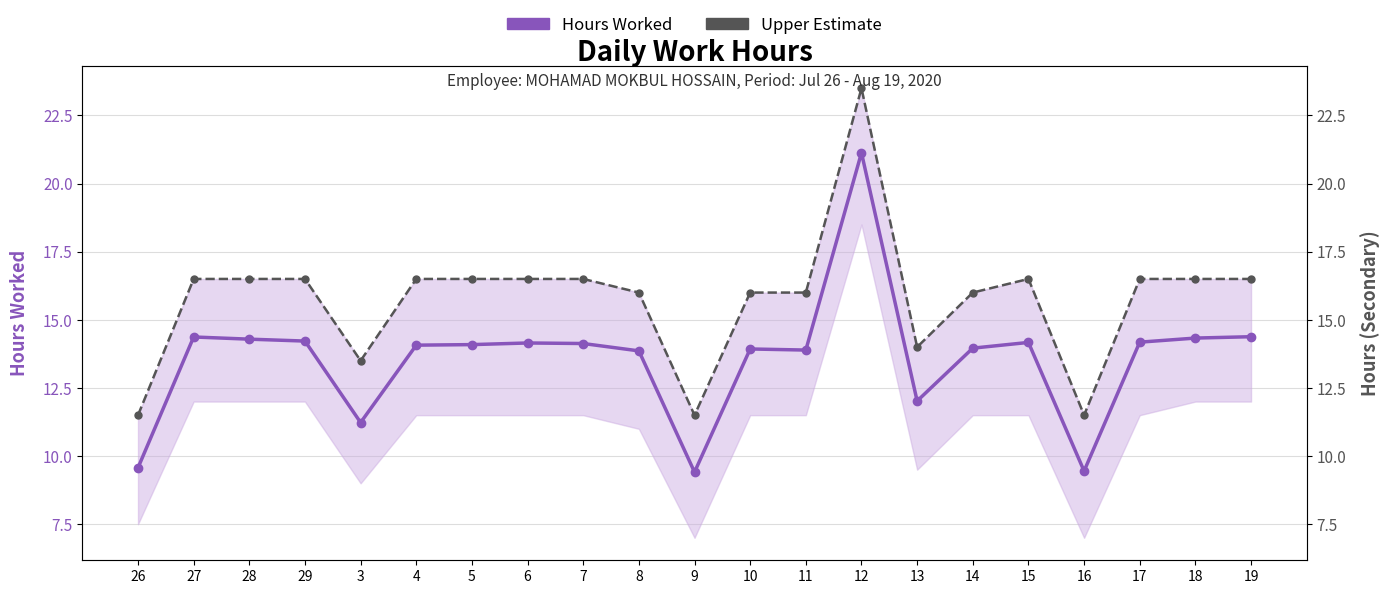

What is the approximate value of Upper Estimate at 8?

16.0